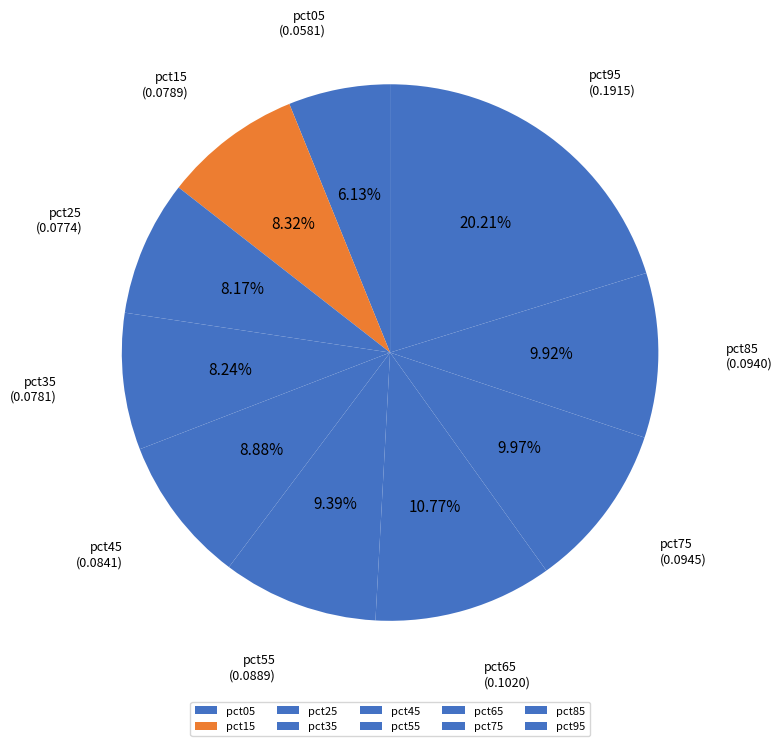

To the nearest percent, what portion does pct35 represent?

8%